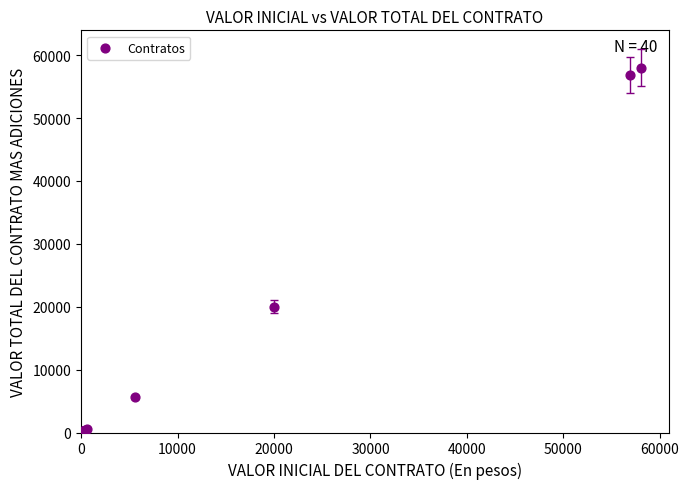

What Y value in the scatter plot is closest to 29001?

20000.0